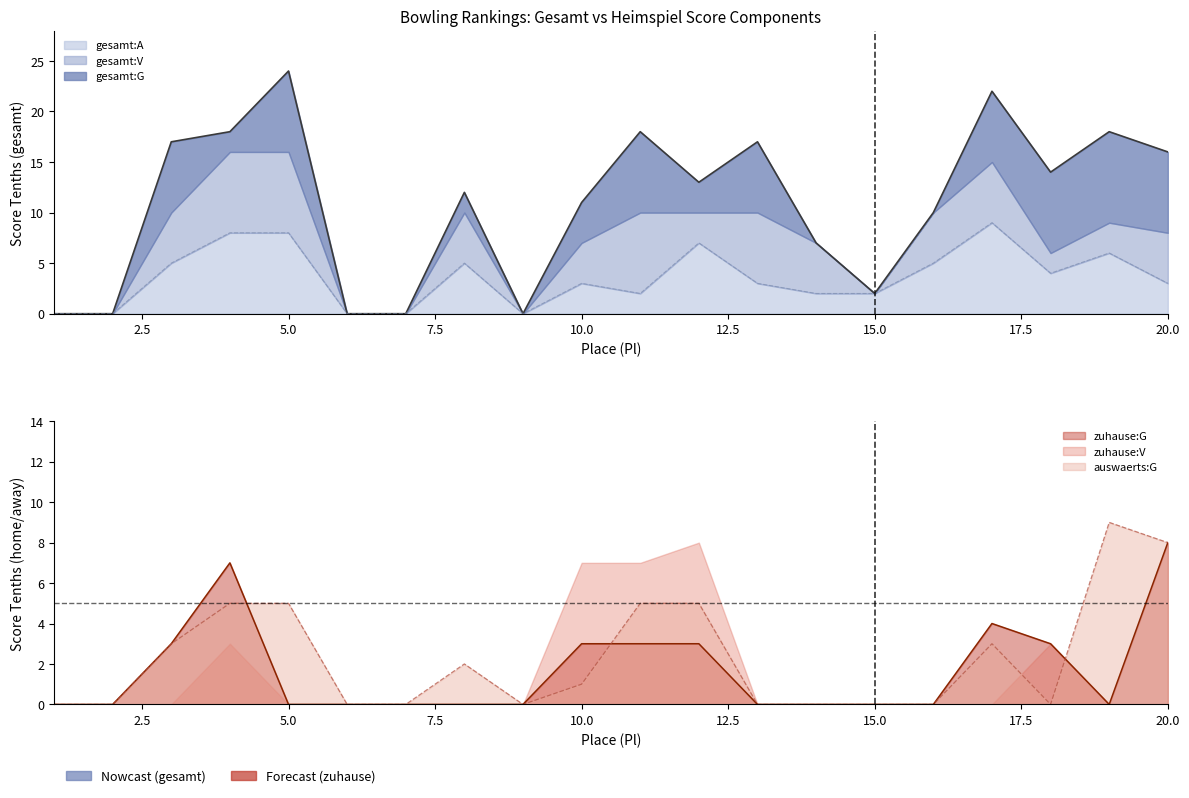

The value of auswaerts:G at 3 is 3. True or false?

True